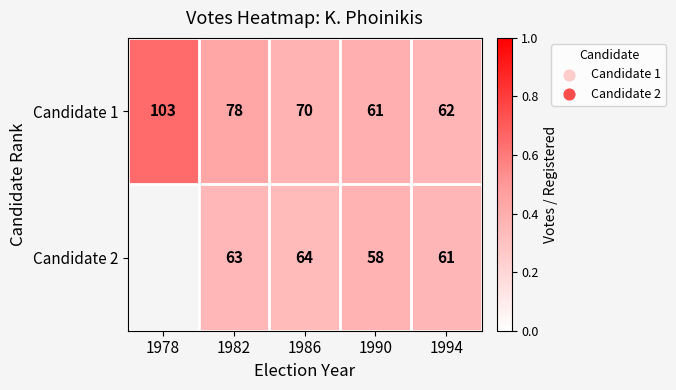

Is the value of Candidate 2 at 1986 greater than the value of Candidate 1 at 1978?

No